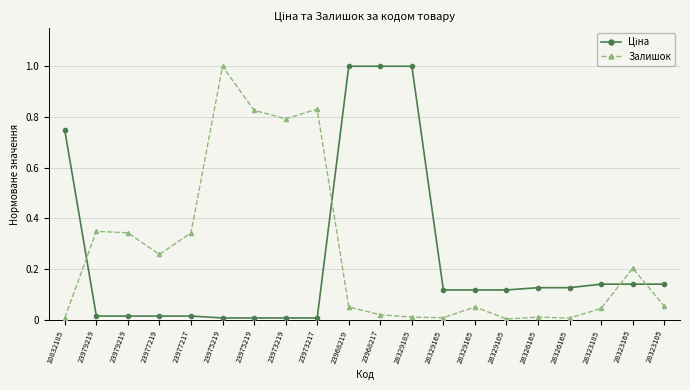

Count the number of categories in the chart.

20